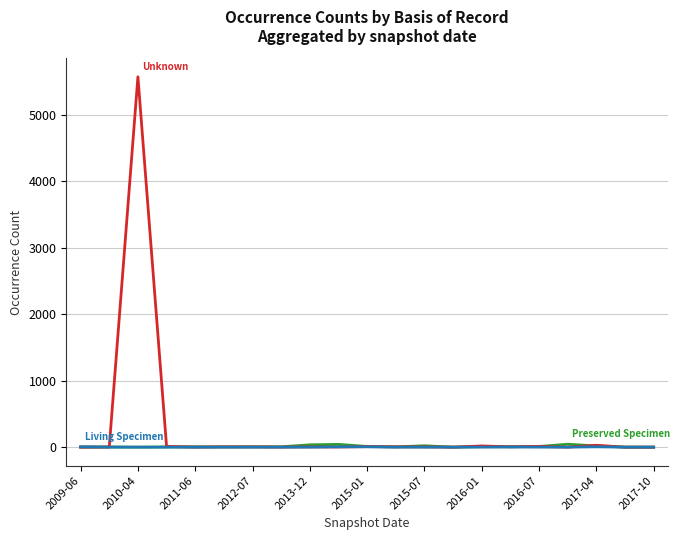

What is the greatest value displayed?

5568